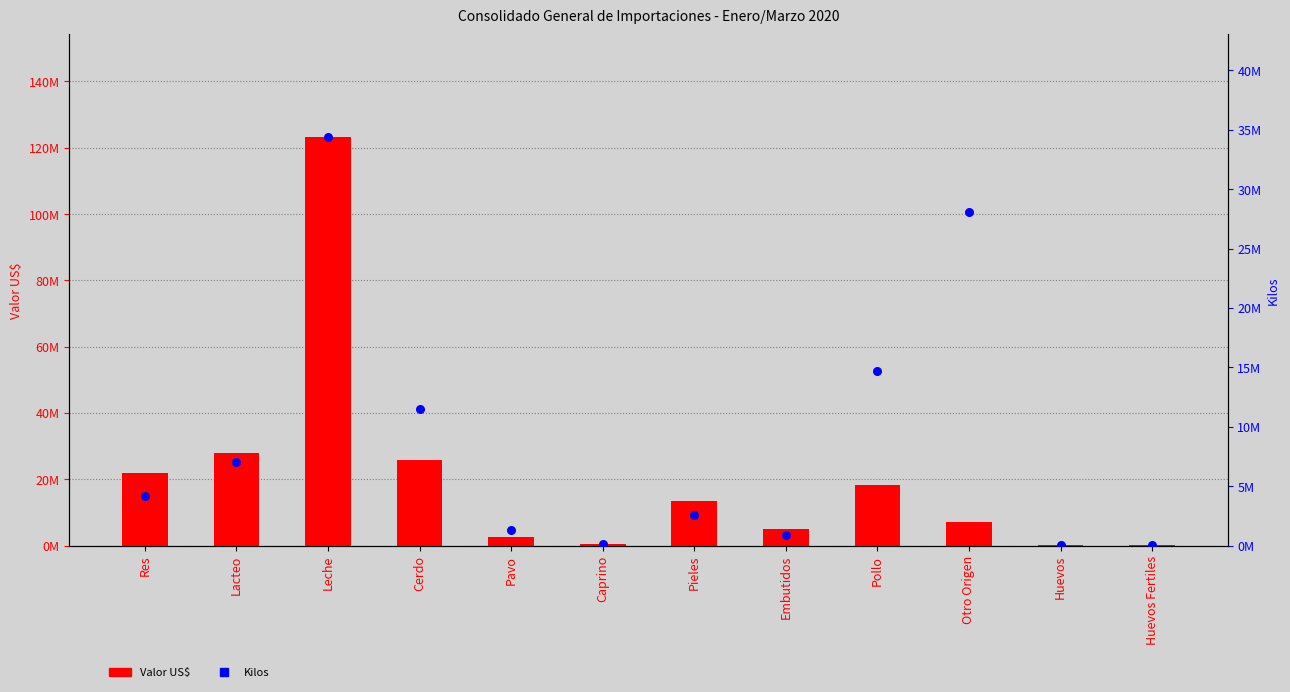

At which category is the sum across all series the highest?

Leche